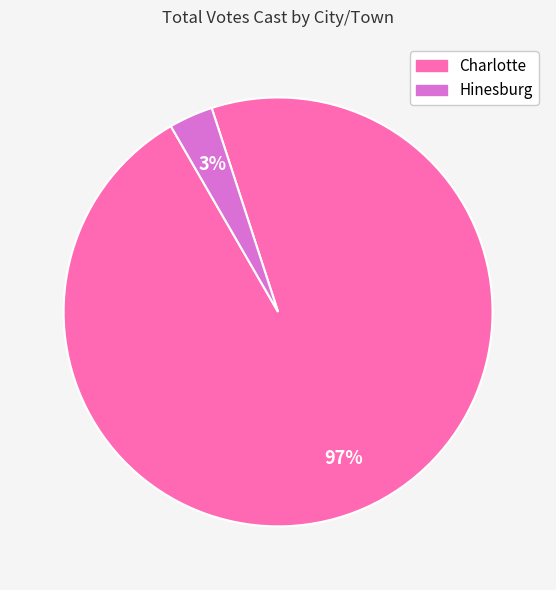

Between Charlotte and Hinesburg, which is larger?

Charlotte